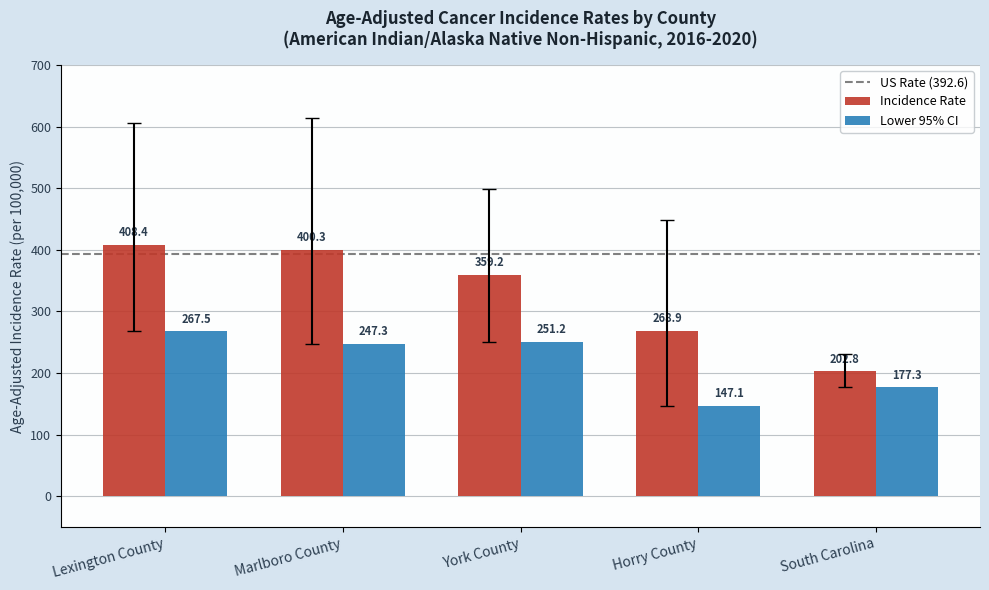

Which series has the largest total across all categories?

Incidence Rate